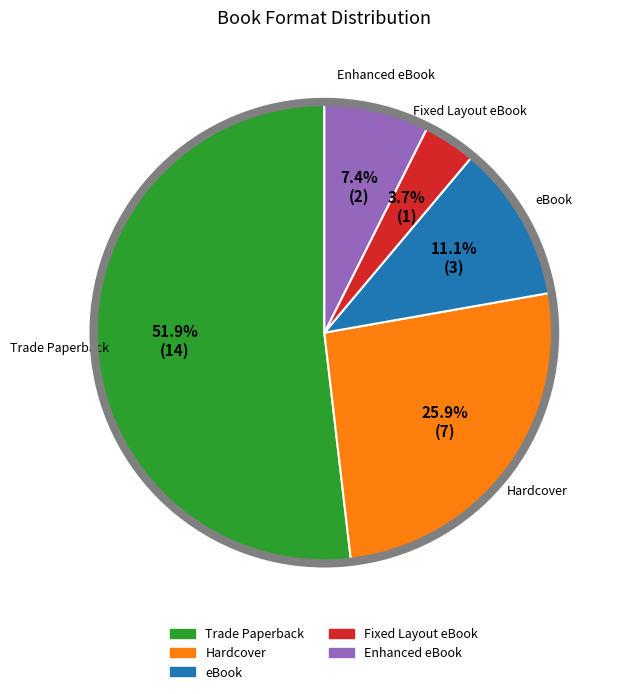

Is eBook the majority of the pie?

No